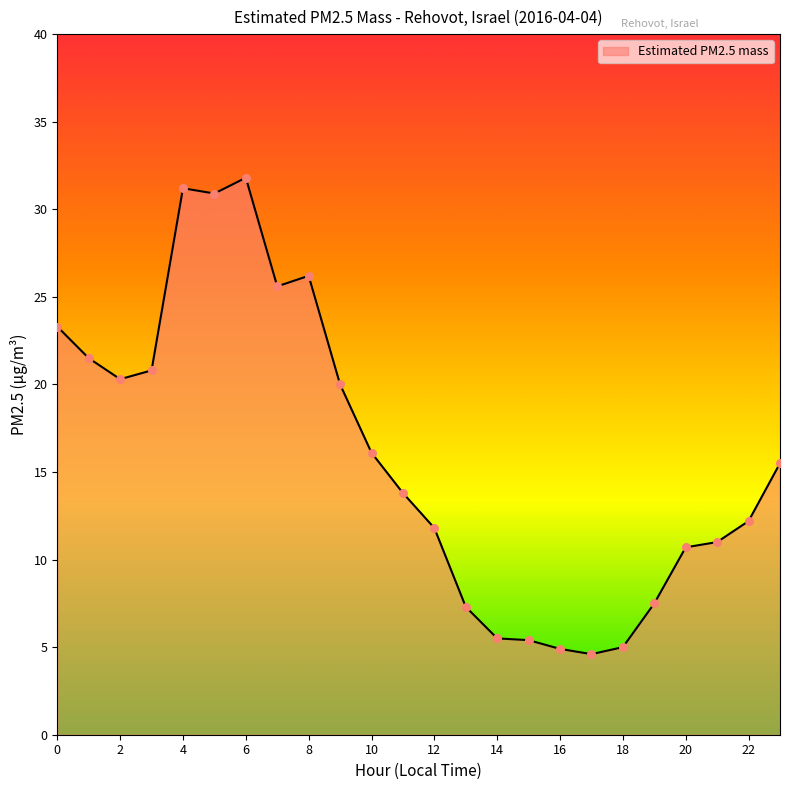

What is the smallest value displayed?

4.6